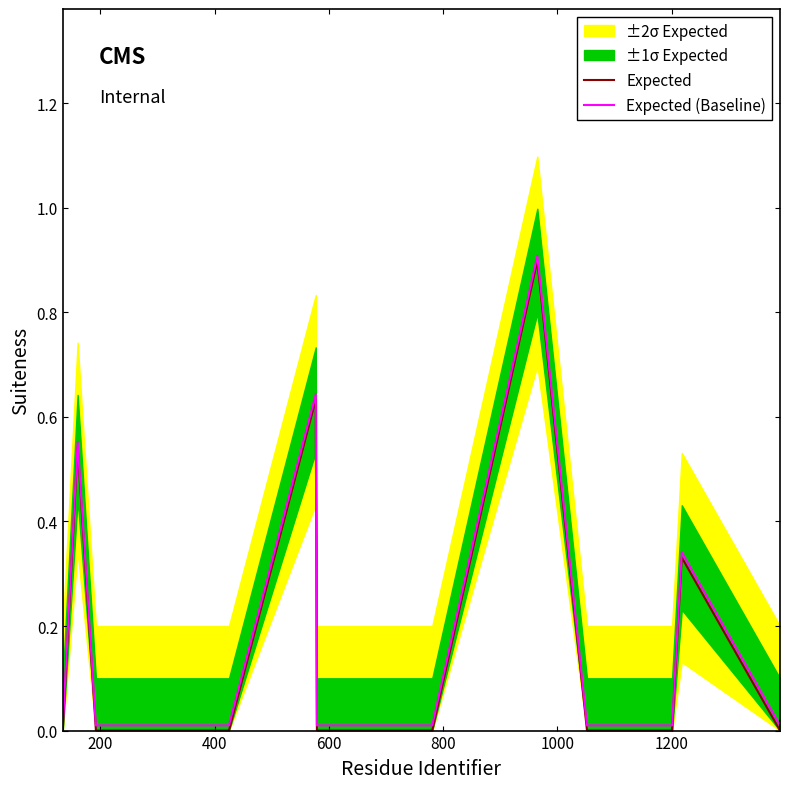

At 600, list the series in order from largest to smallest.

Expected (Baseline), Expected